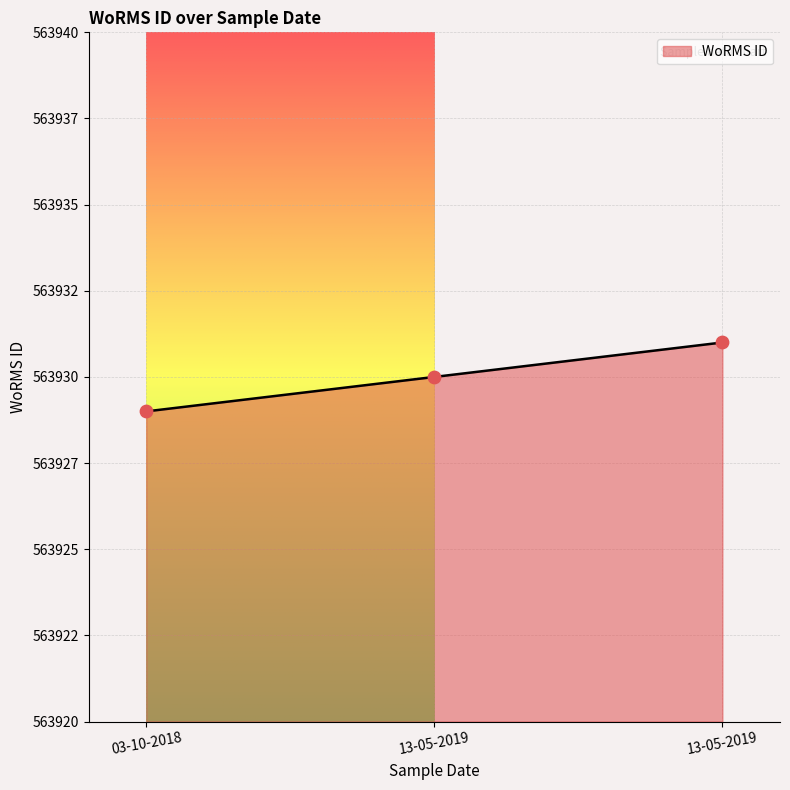

Approximately how many times larger is the value at 13-05-2019 compared to 13-05-2019?

1.0